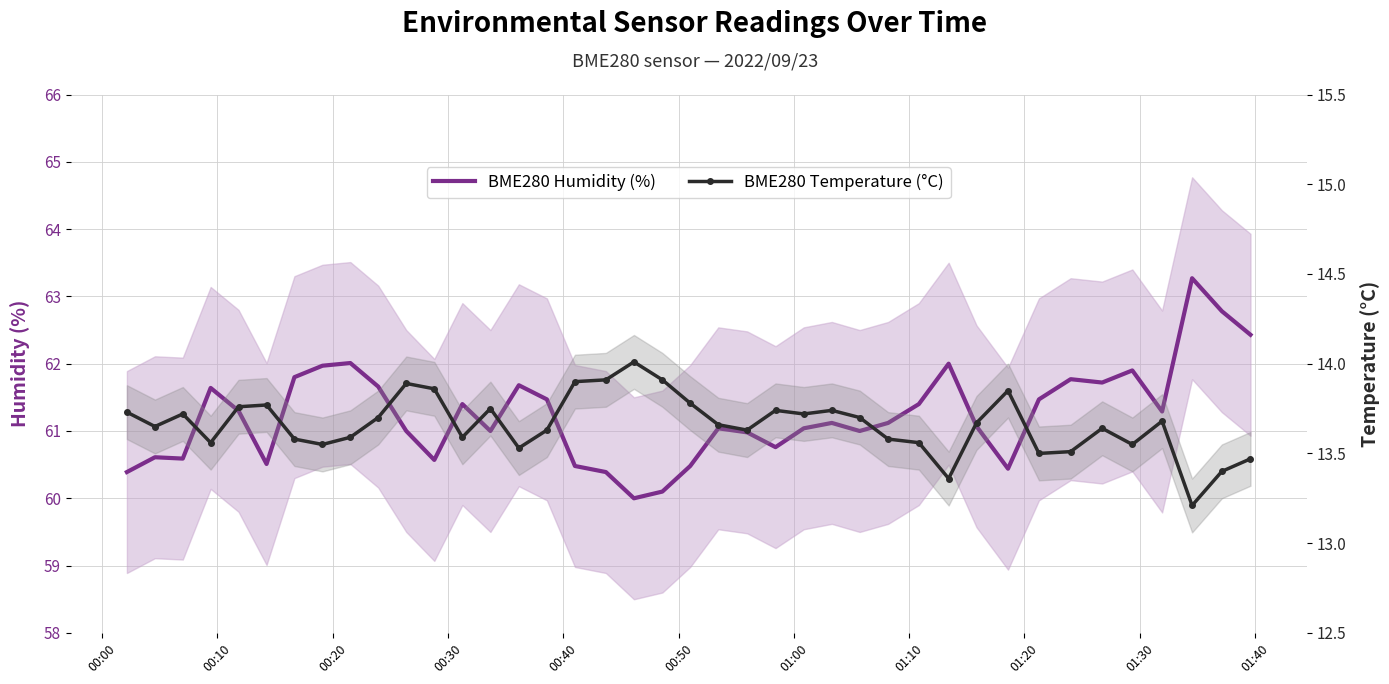

Is this an area chart (filled region under the line)?

No